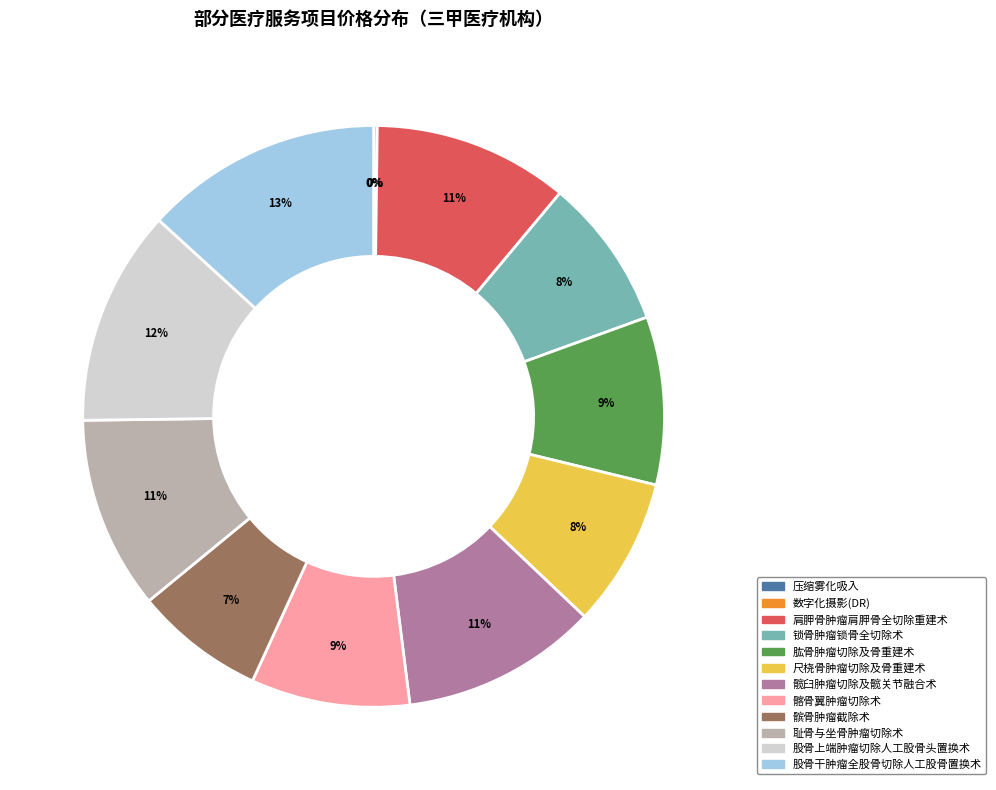

To the nearest percent, what is the difference between the largest and smallest slice percentages?

13%